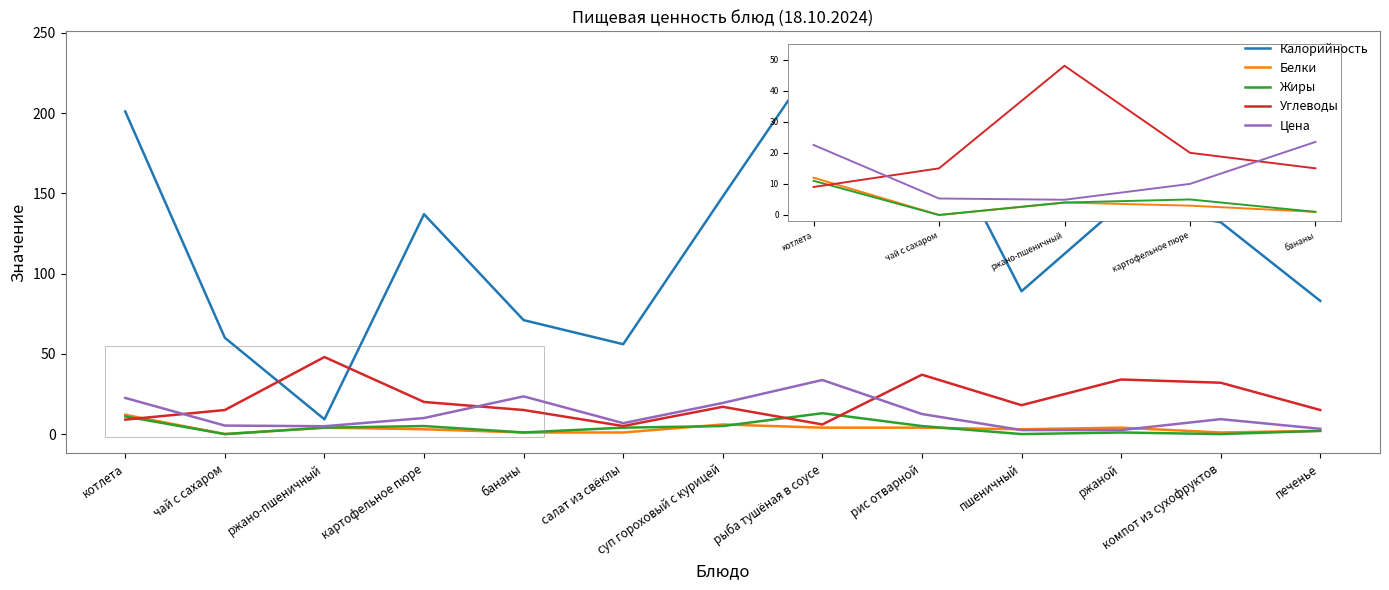

Where does the Цена series first go above 9?

котлета